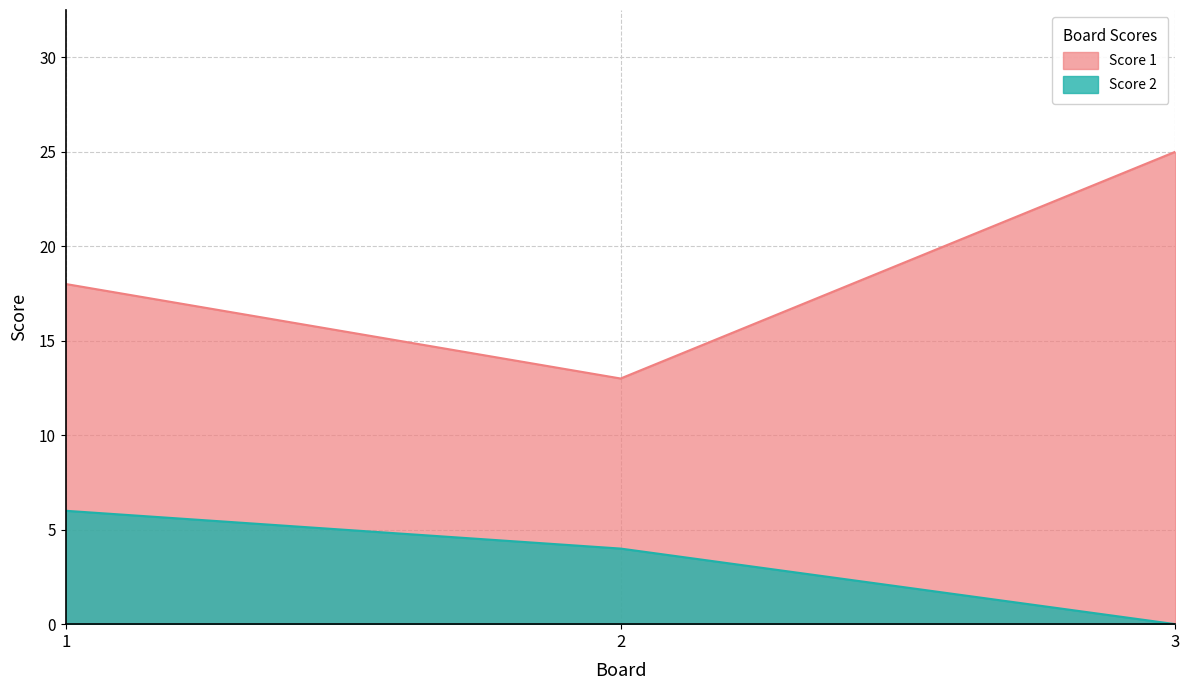

What value does the Score 1 series have at 3?

25